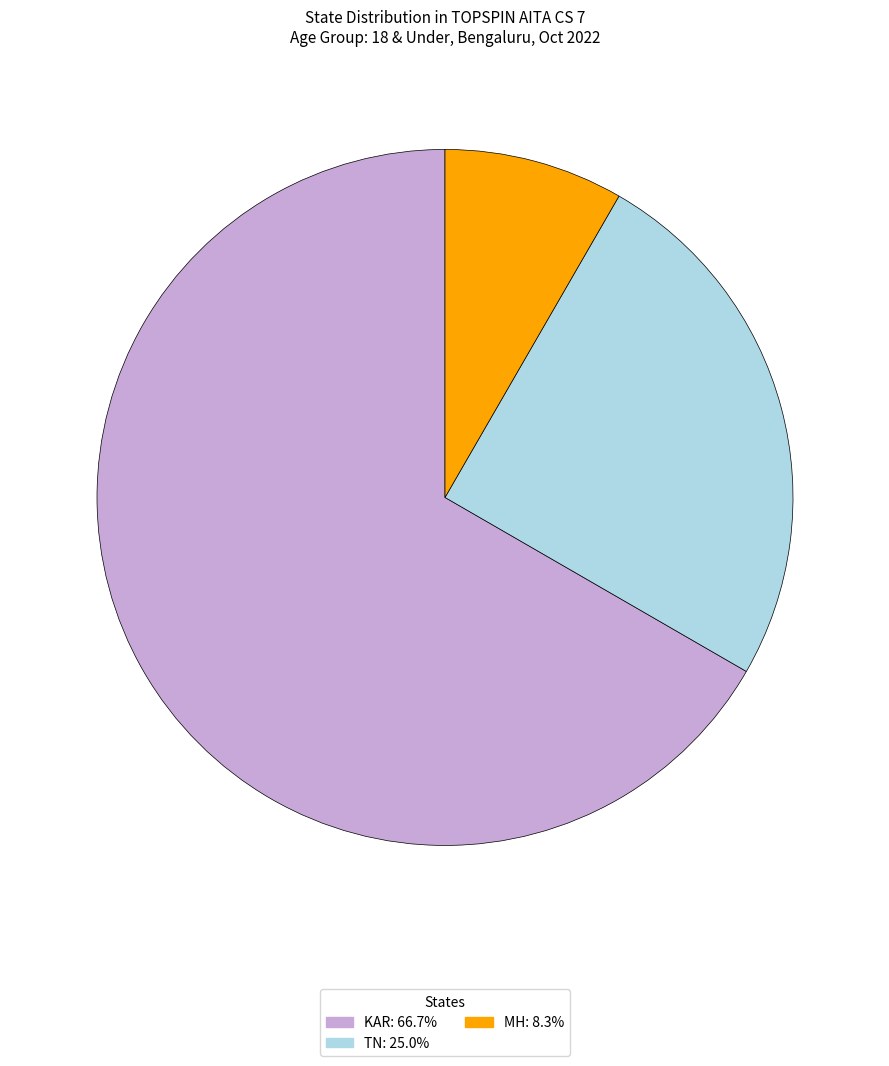

Between MH and KAR, which is larger?

KAR